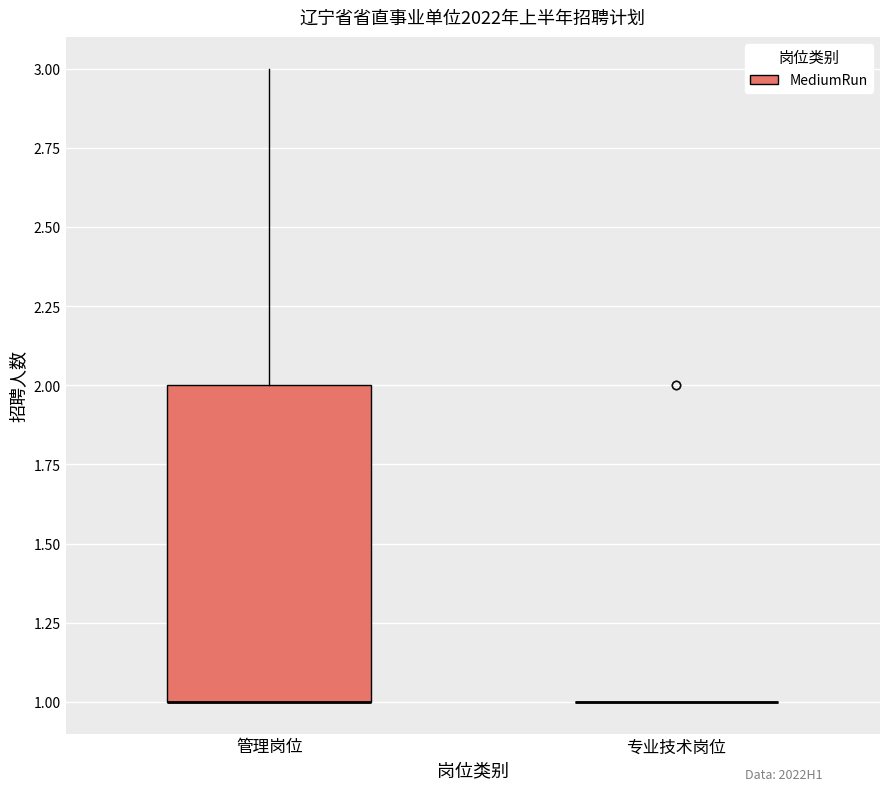

Reading left to right, transcribe this box plot: for each box, give where its median line is, the range the box spans, and where its two whiskers end, as read against the y-axis. The values are not printed on the chart, so give them approximately, as read against the axis.

管理岗位: median 1 (drawn on the box's lower edge), box 1 to 2, whiskers 1 to 3
专业技术岗位: box collapsed to a line at 1, whiskers 1 to 1